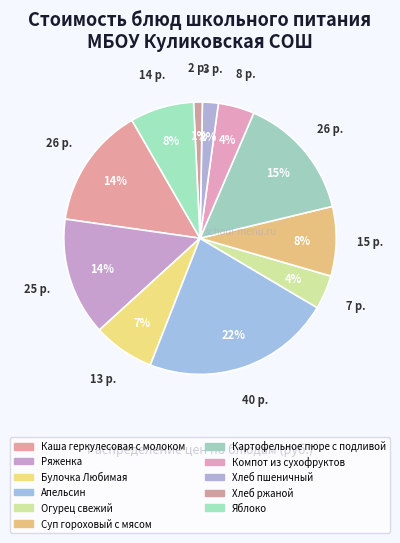

The Каша геркулесовая с молоком slice represents 14% of the pie. True or false?

True